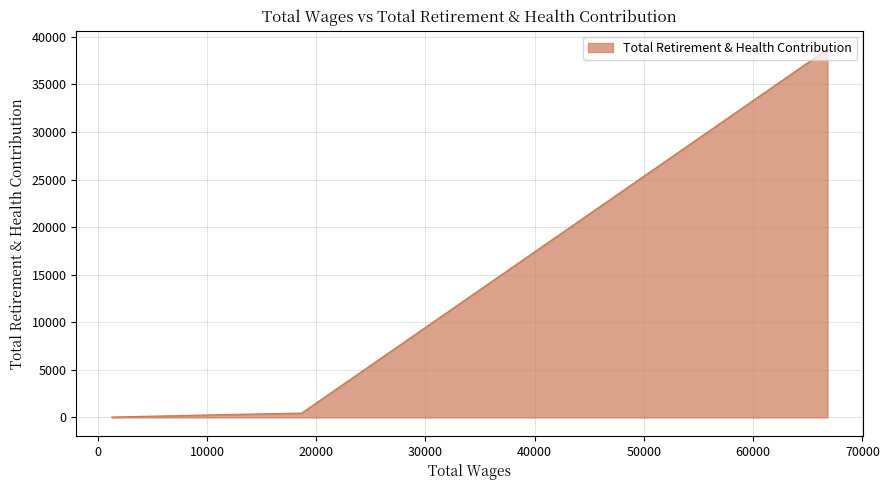

What is the greatest value displayed?

38708